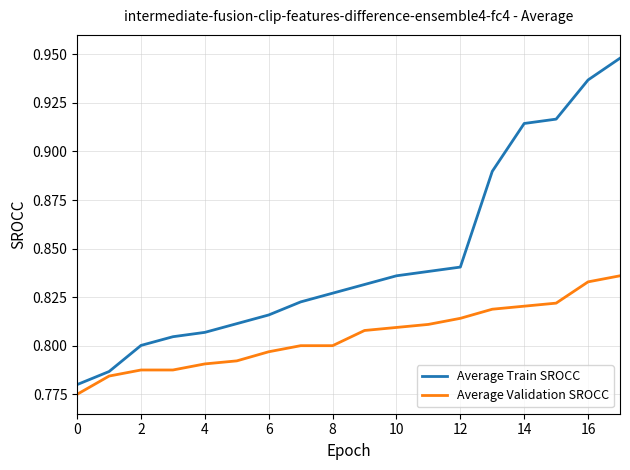

At how many categories does at least one series exceed 0?

18